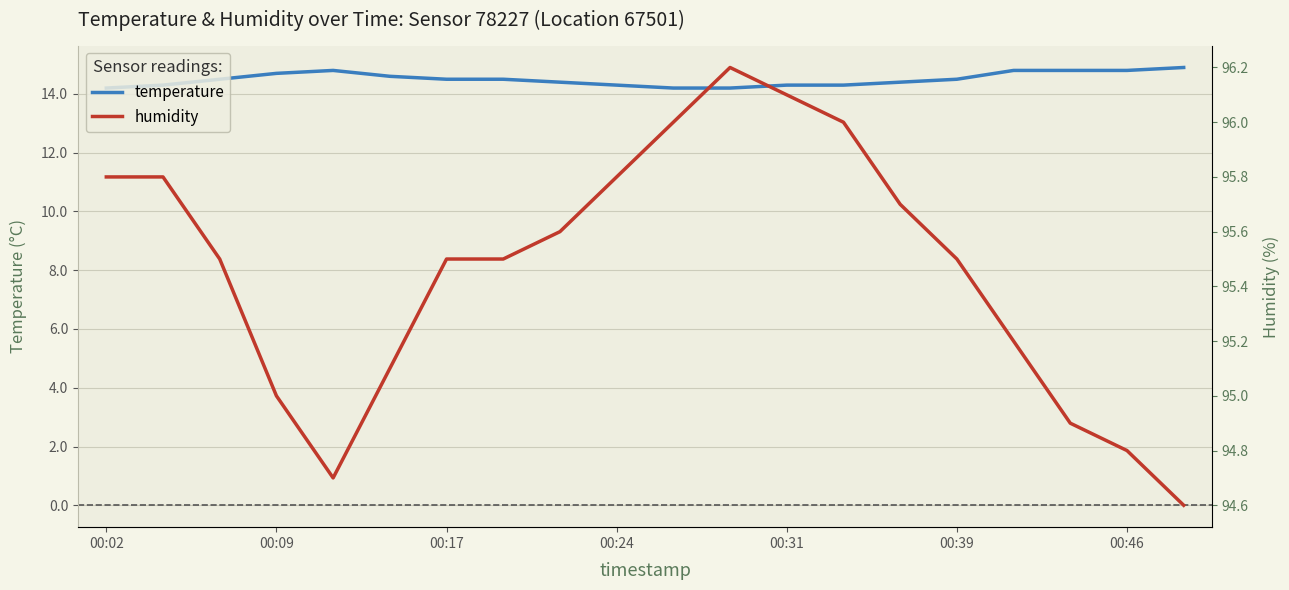

What is the label of the 1st point from the left?

00:02